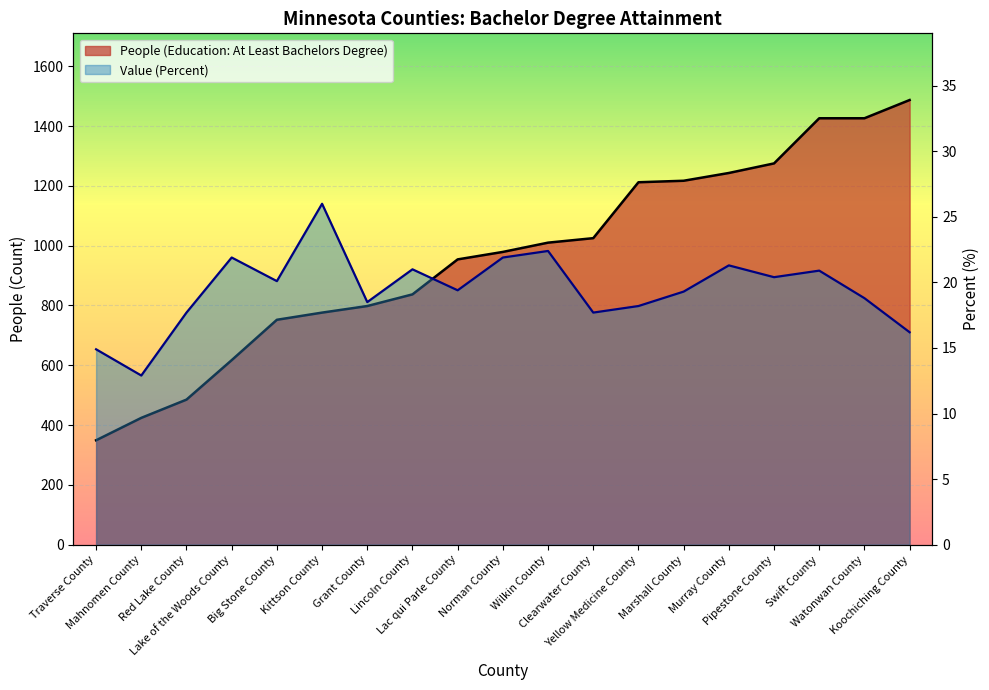

What position from the right is Grant County?

13